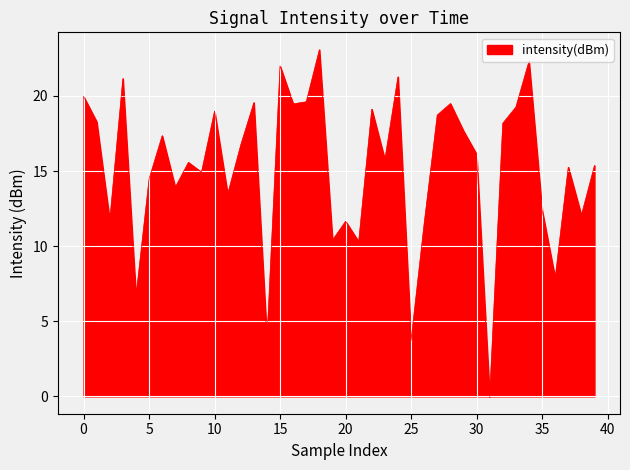

What is the greatest value displayed?

23.1